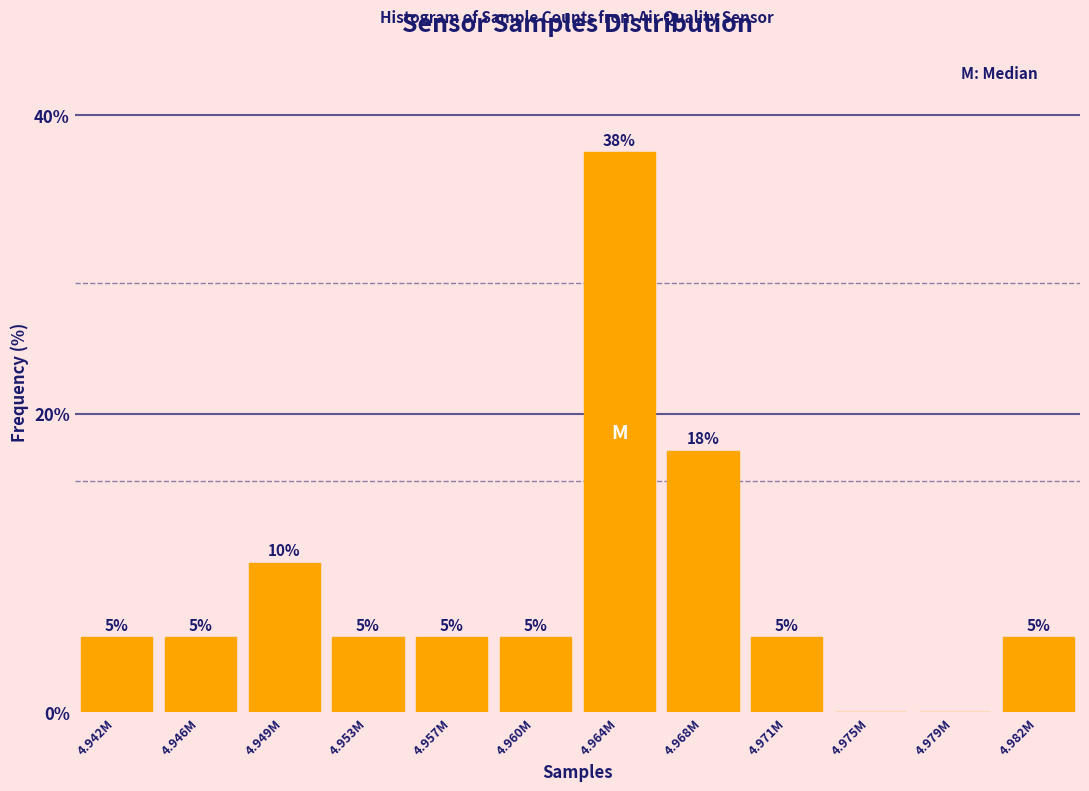

At which category does the chart reach its peak across all series?

4.964M